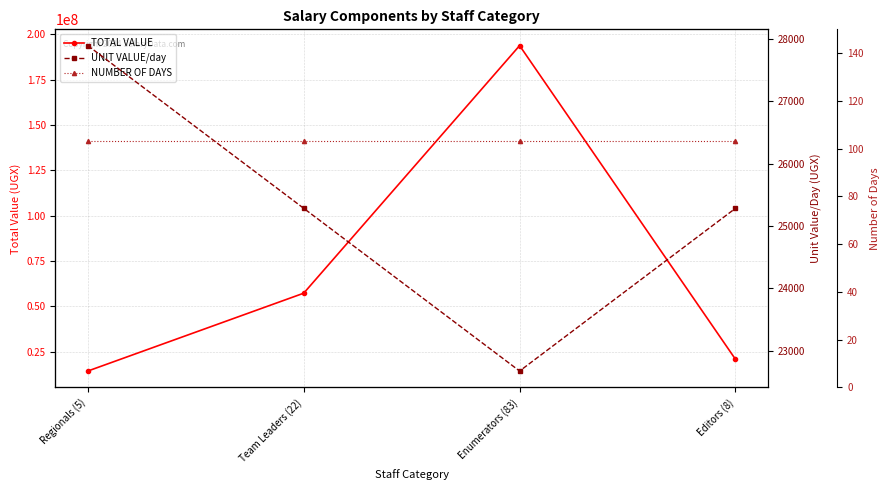

At which category is the sum across all series the highest?

Enumerators (83)